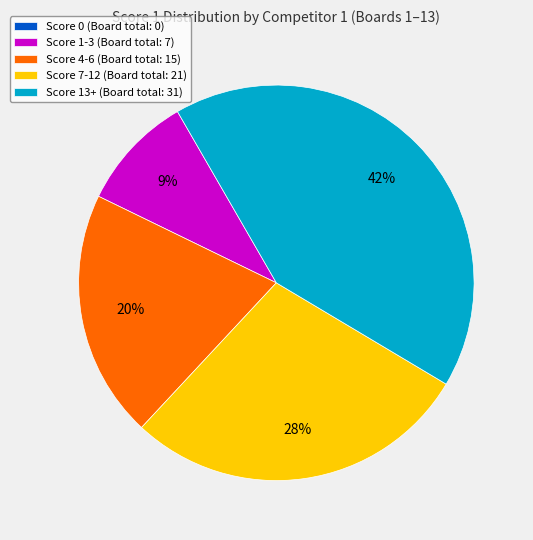

Is there a majority slice in this chart?

No